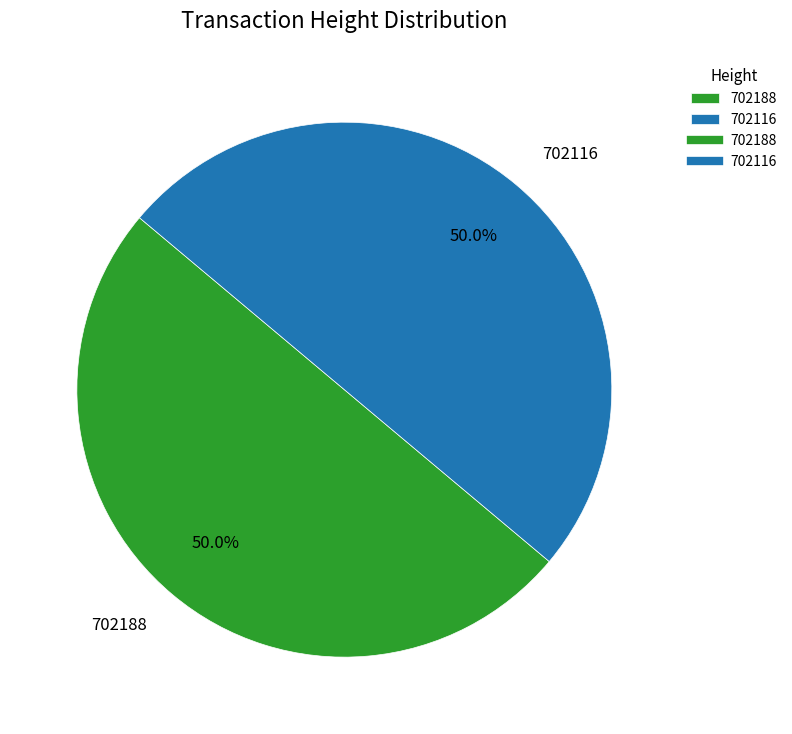

Approximately how many times larger is the value at 702188 compared to 702116?

1.0